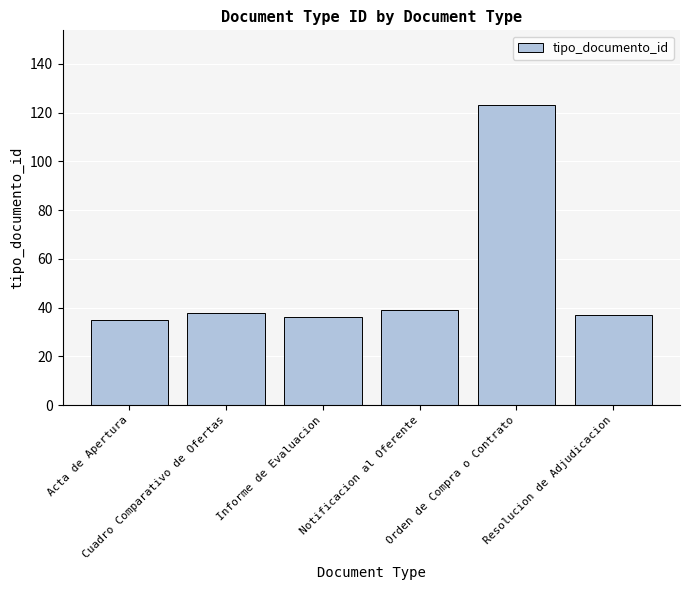

Are the bars horizontal?

No